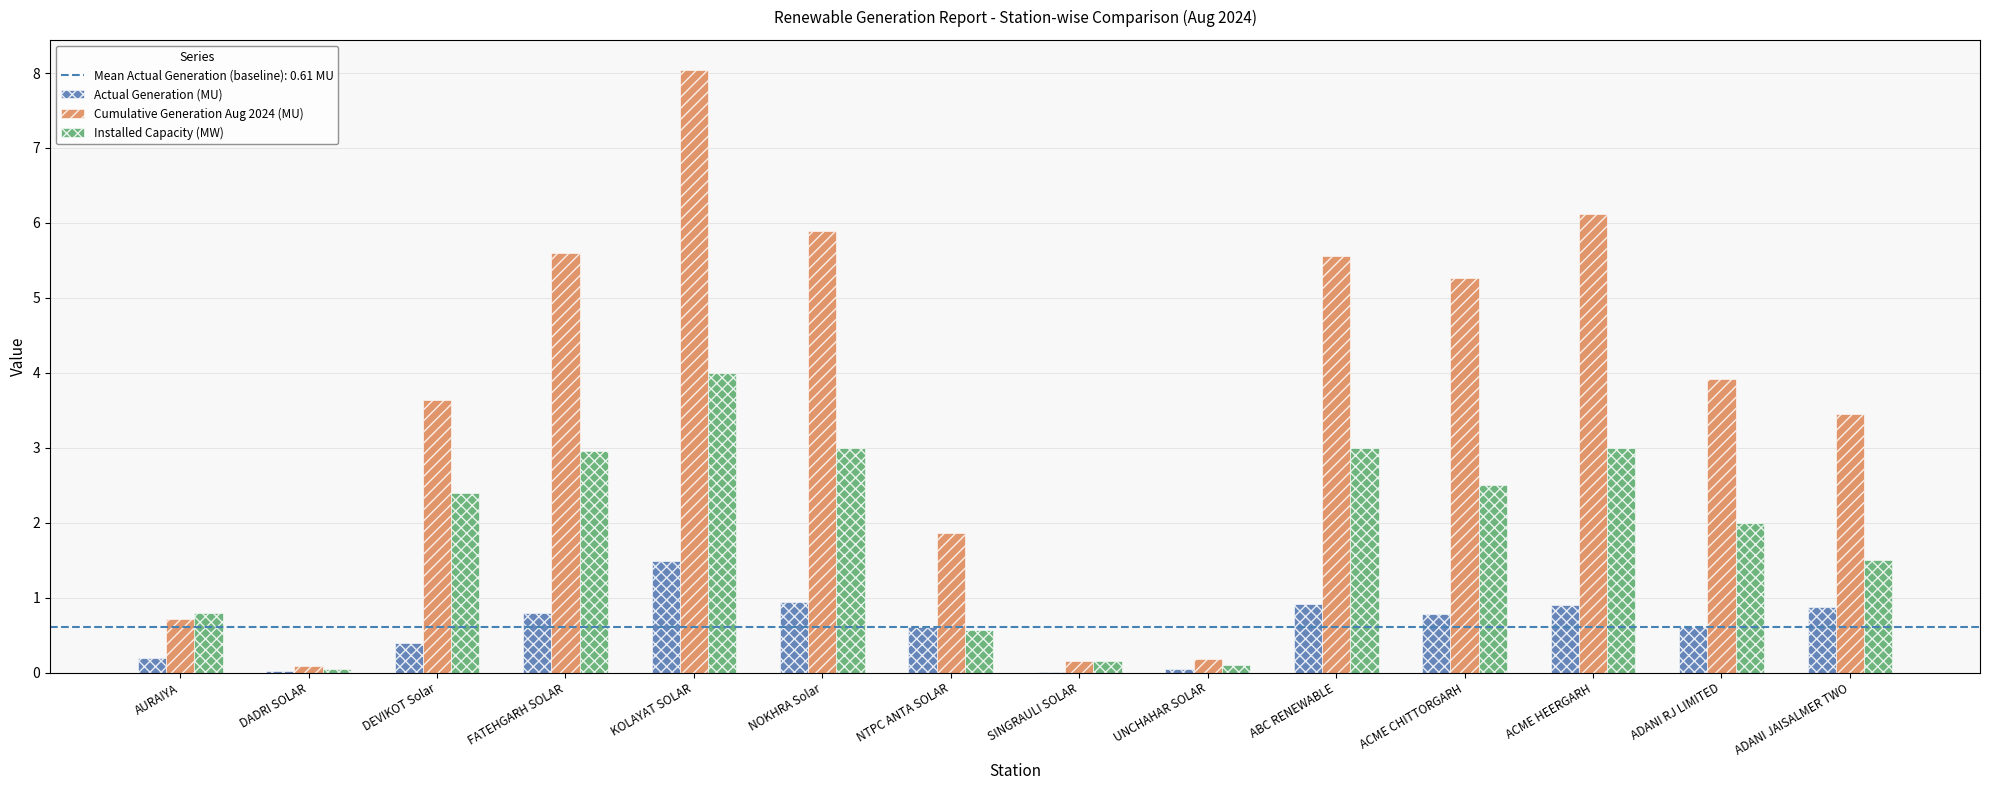

The Actual Generation (MU) series shows 0.8 at FATEHGARH SOLAR. True or false?

True